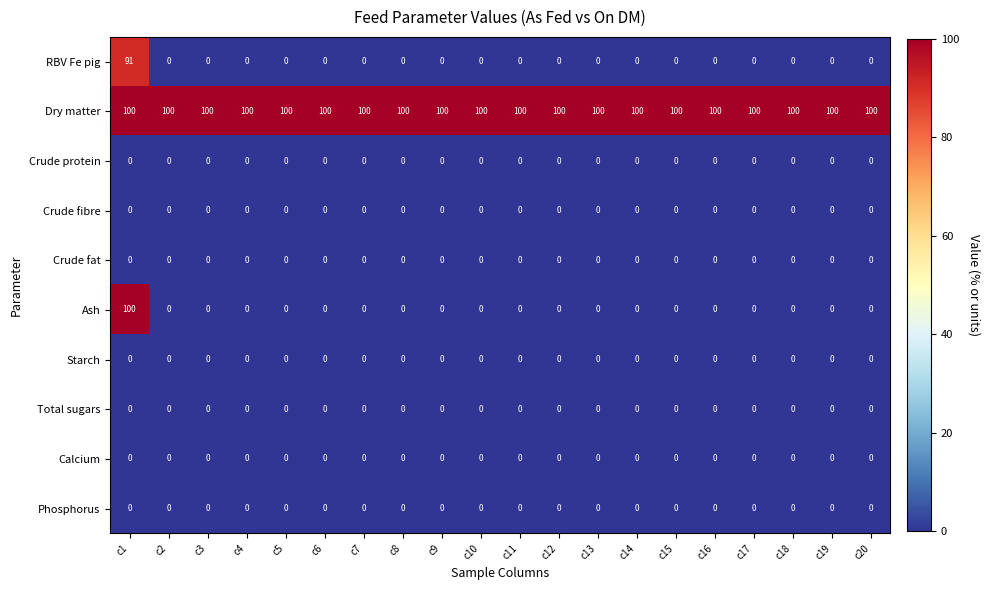

At how many categories does at least one series exceed 48?

20